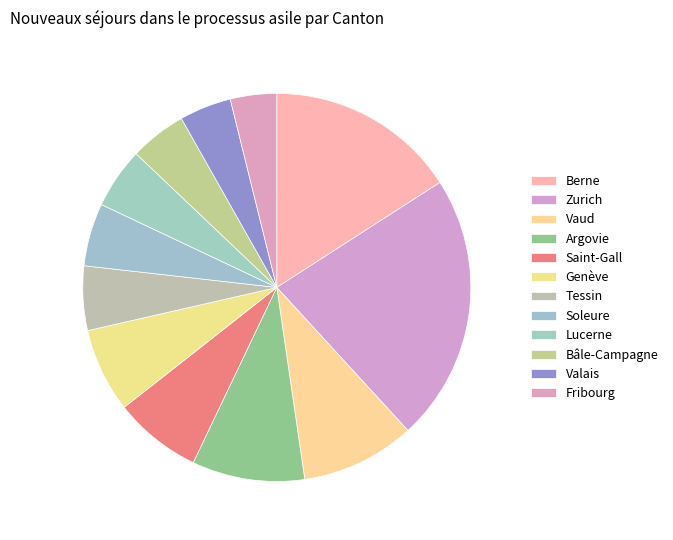

How many segments does this pie chart have?

12